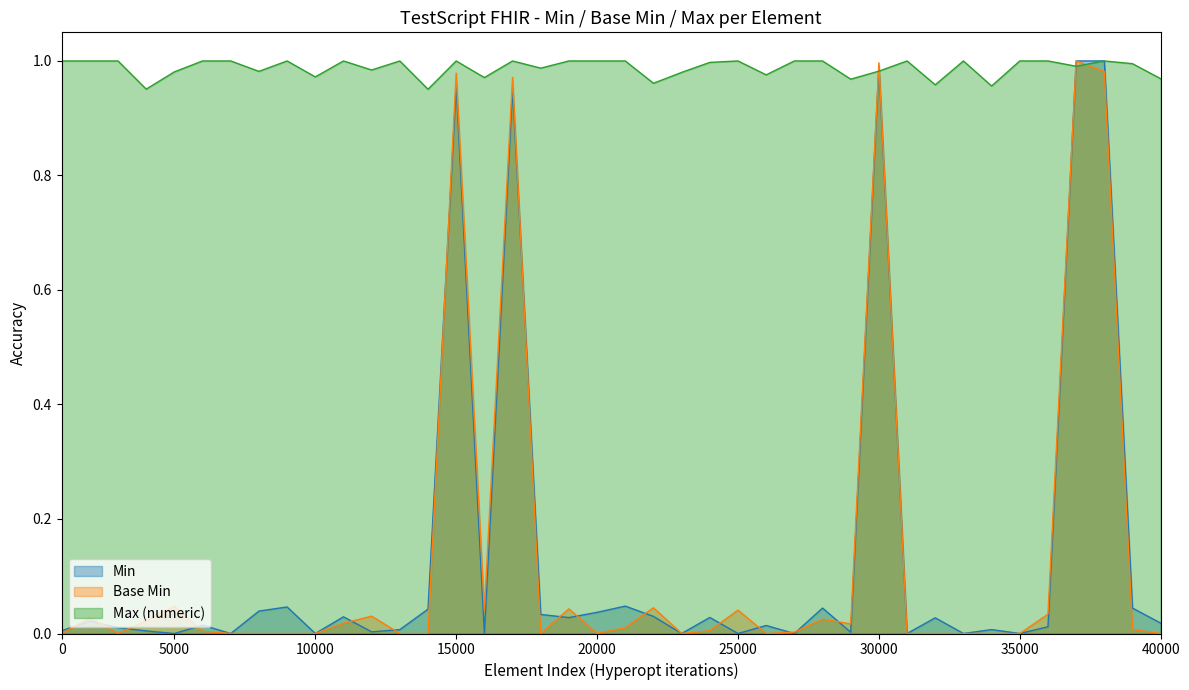

What is the difference between the second highest and minimum values in the Min series?

1.0